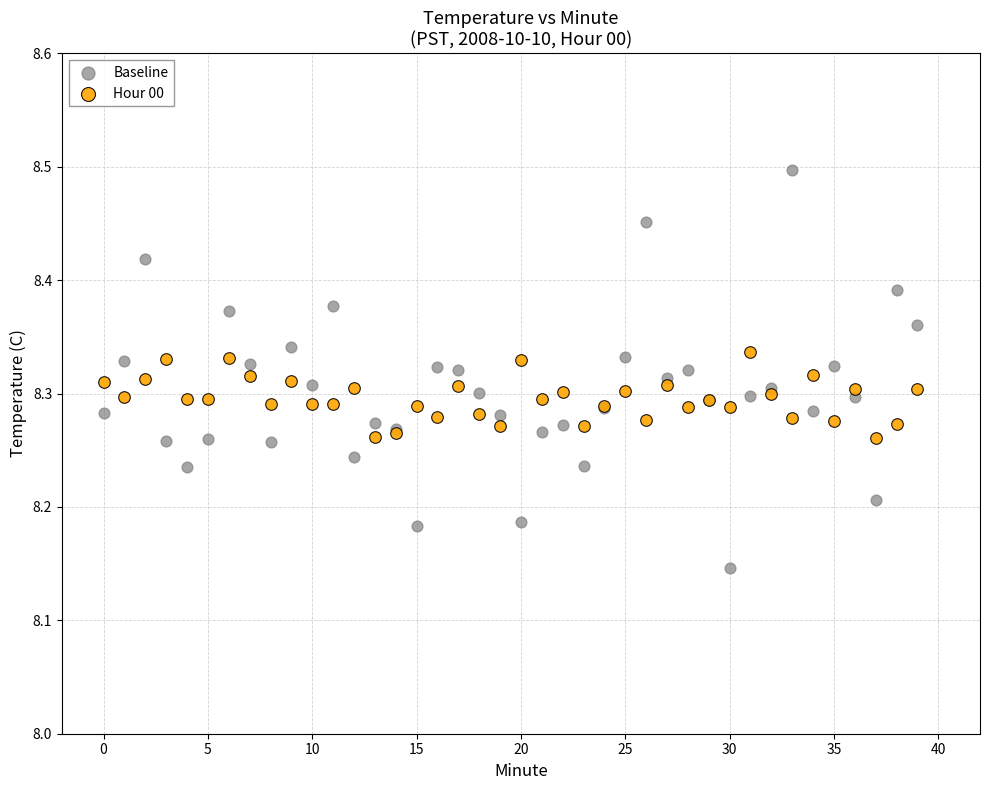

What are all the series names shown in the legend?

Baseline, Hour 00